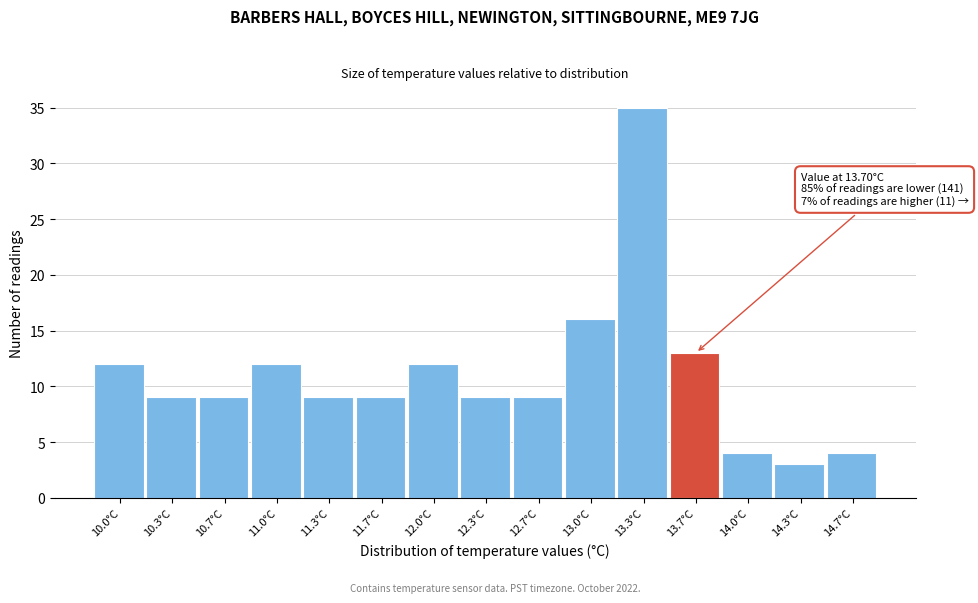

Reading left to right, list all the values displayed in this chart.

12	9	9	12	9	9	12	9	9	16	35	13	4	3	4